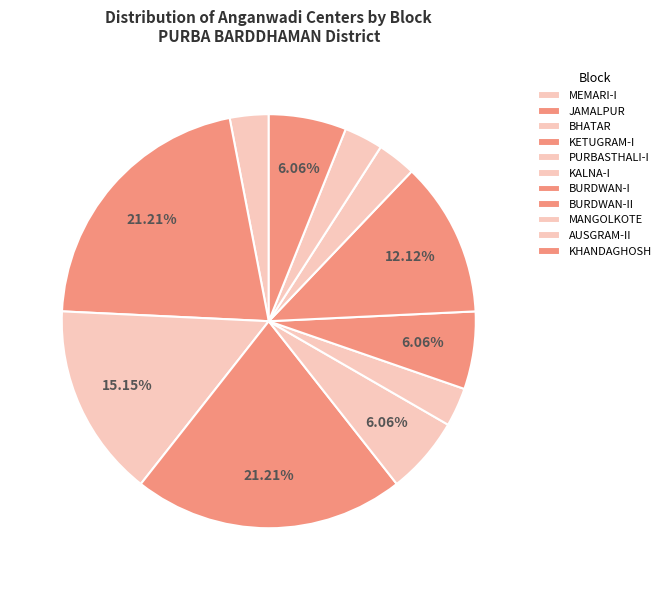

Is it true that BURDWAN-II is 12% of the pie?

True